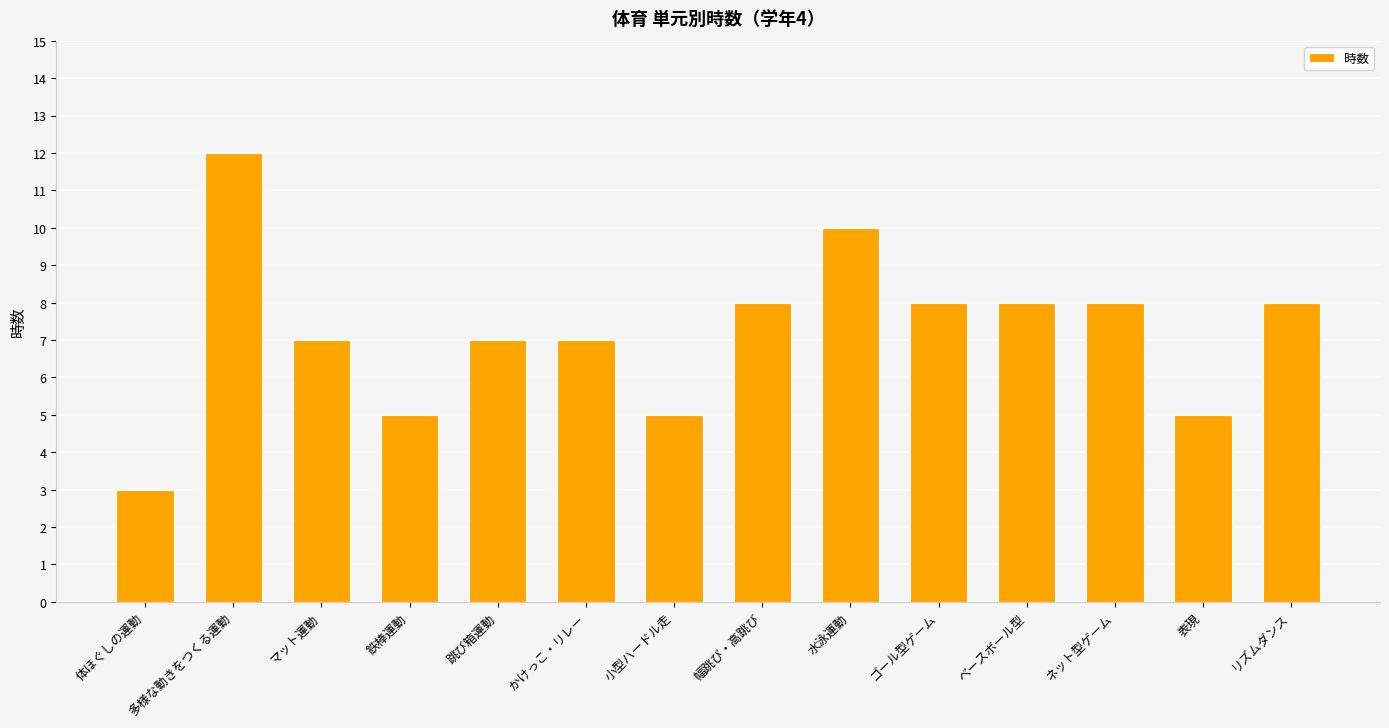

What is the greatest value displayed?

12